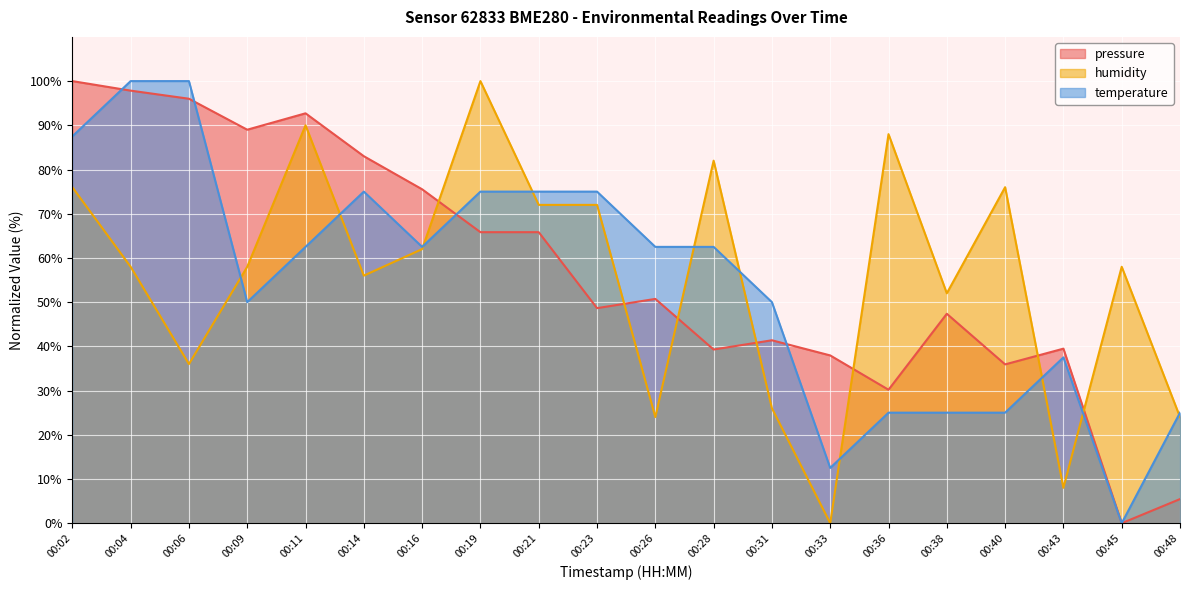

Is it true that humidity equals 155.4 at 00:19?

False